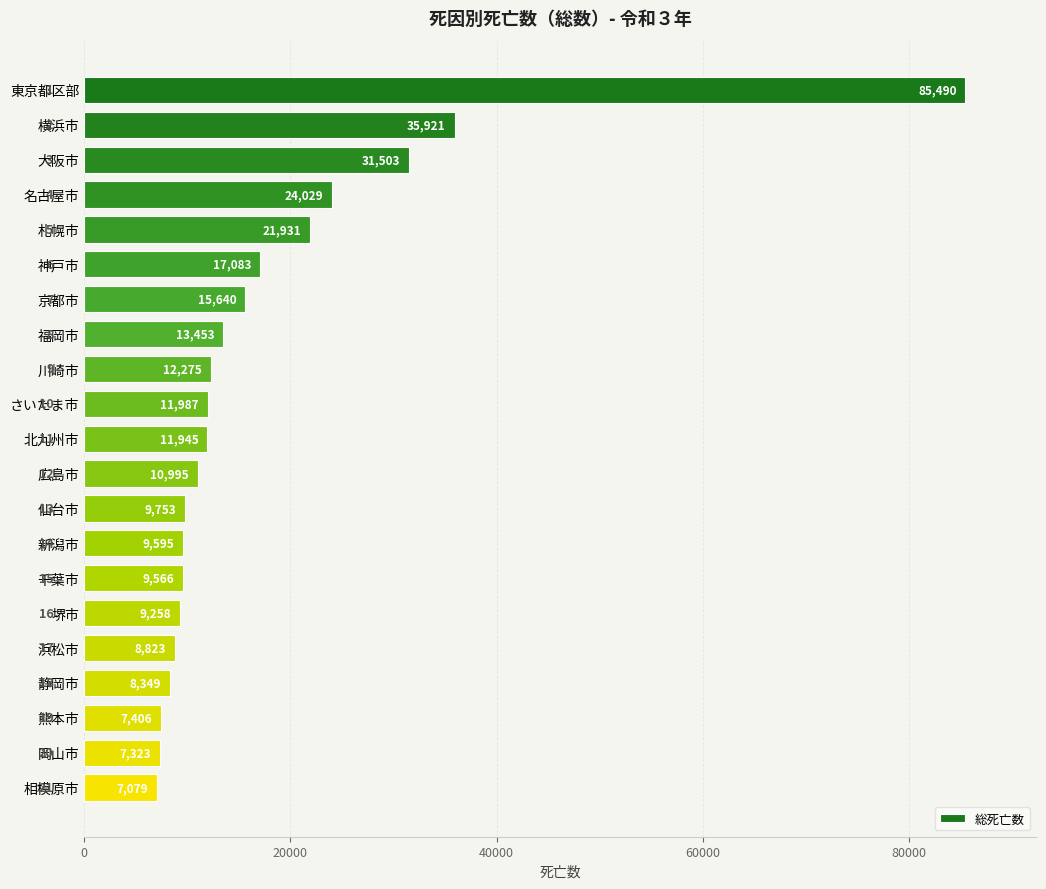

What is the change in value from 名古屋市 to 堺市?

-14771